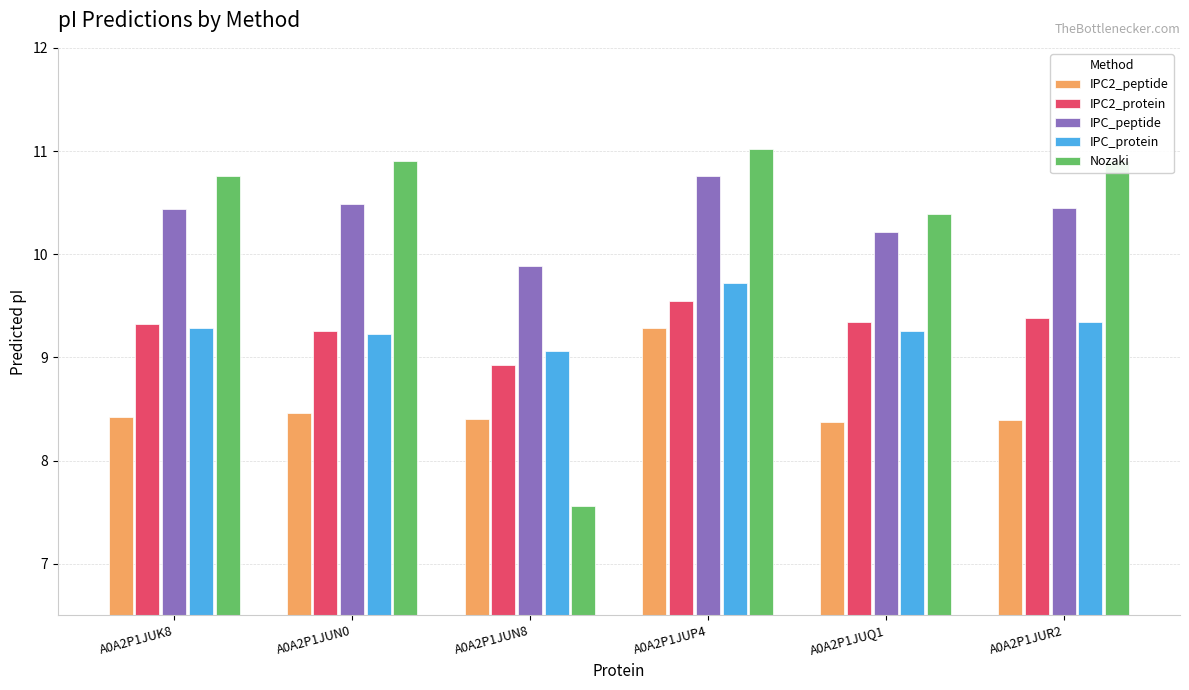

How many bars are there in total?

30